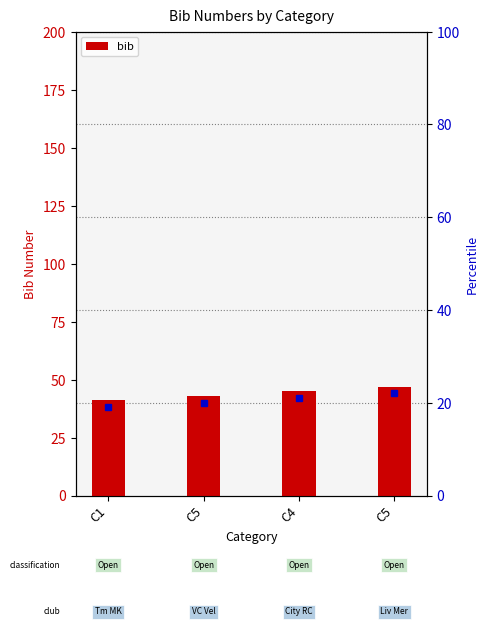

What is the average value?

44